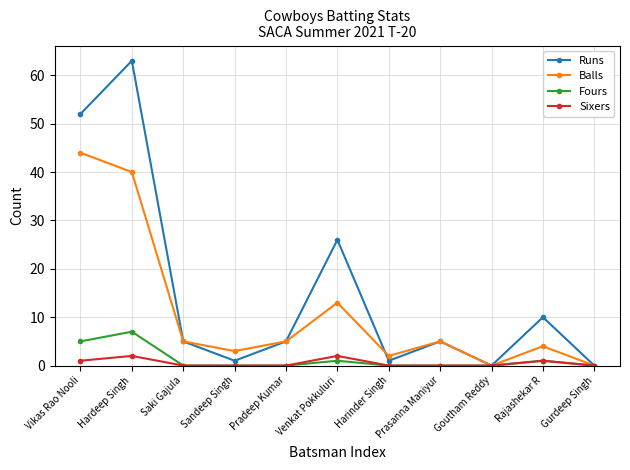

True or false: Runs has a value of 8 at Prasanna Maniyur.

False